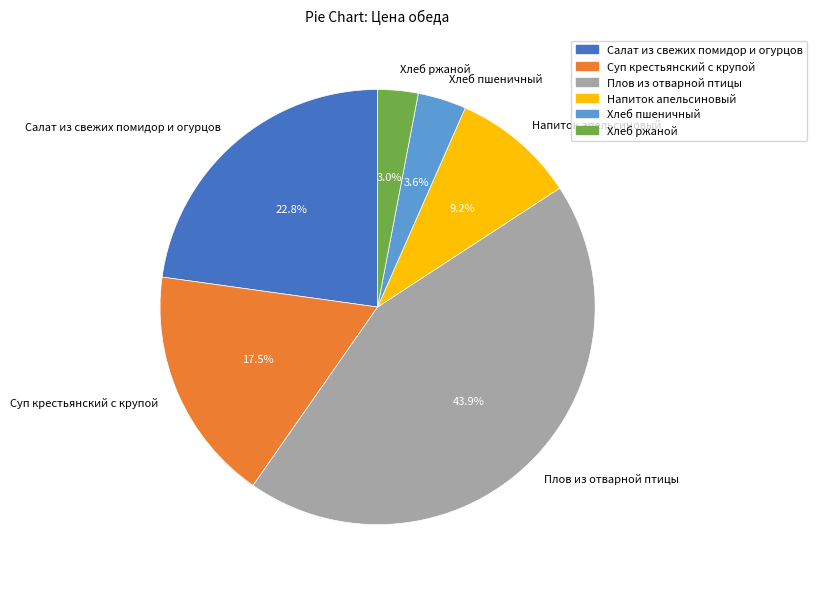

Between Плов из отварной птицы and Хлеб ржаной, which is larger?

Плов из отварной птицы